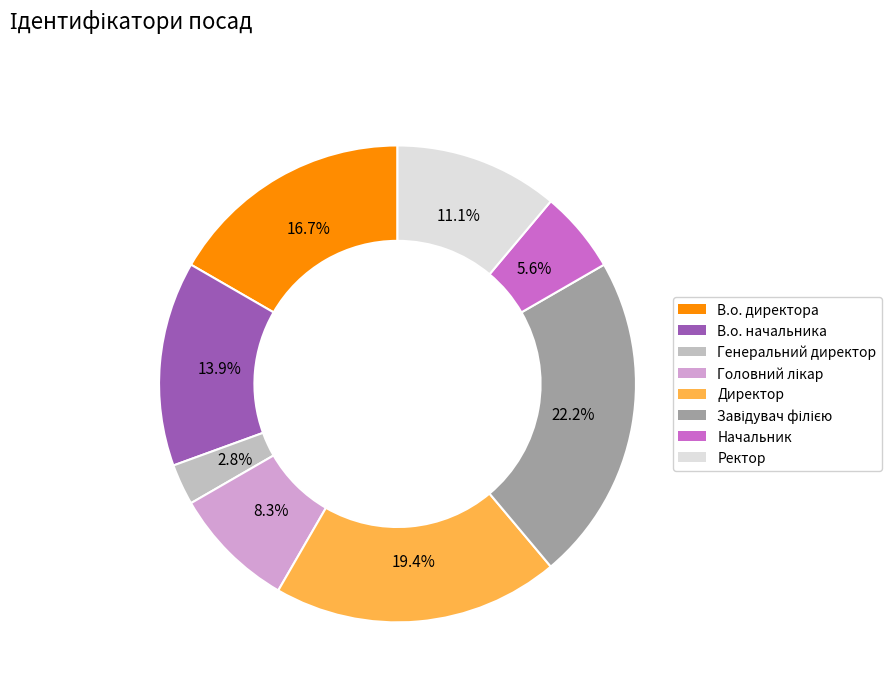

Does Начальник represent more than half of the total?

No